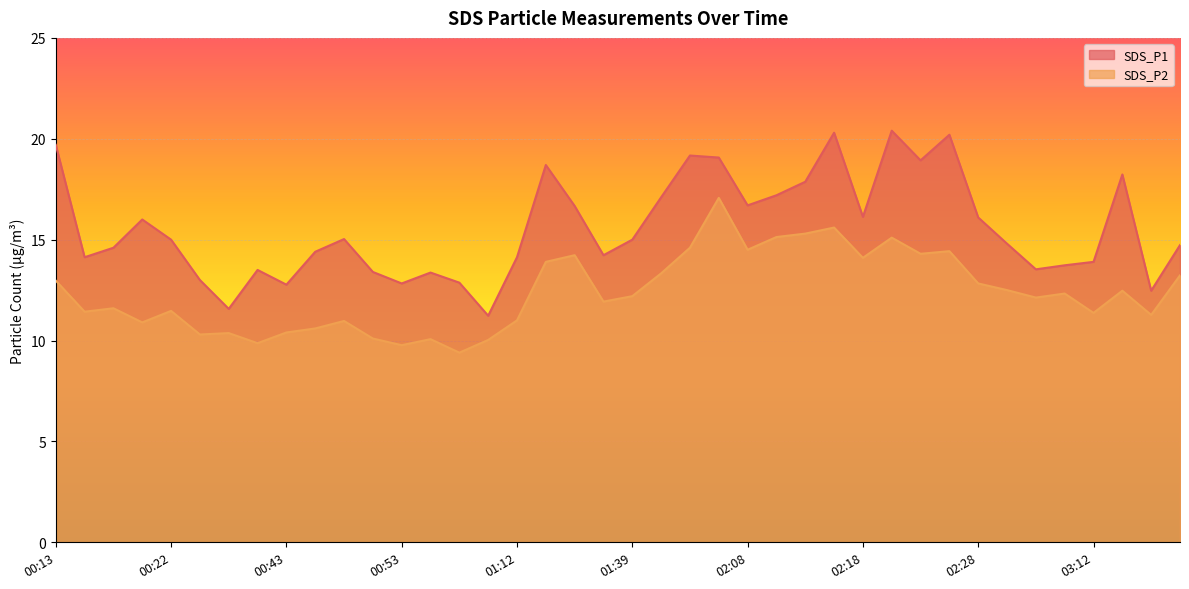

The SDS_P2 series shows 13.2 at 03:21. True or false?

True